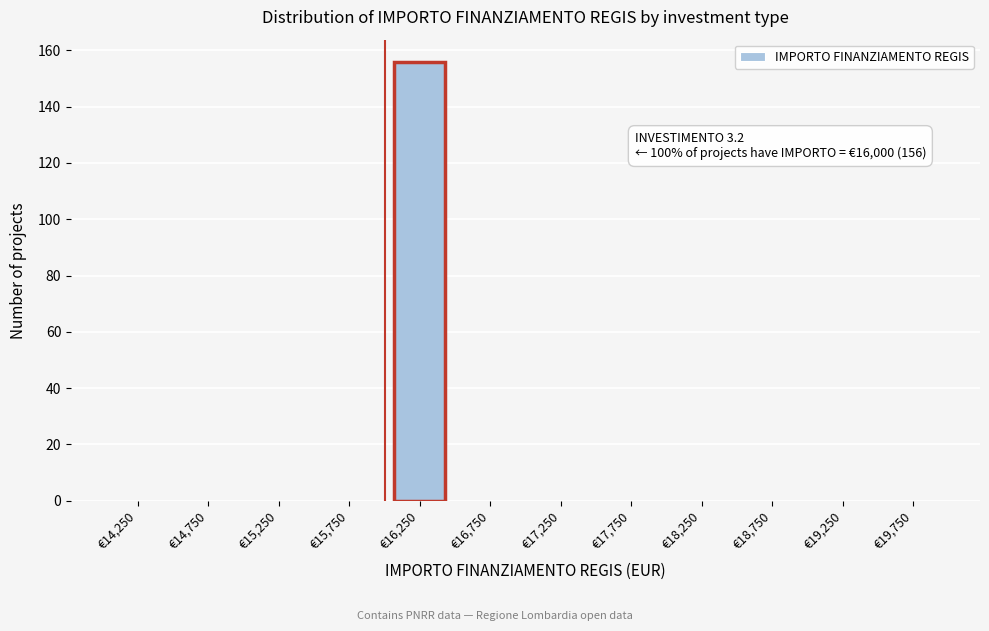

Reading left to right, transcribe all the data shown in this chart.

€14,250=0	€14,750=0	€15,250=0	€15,750=0	€16,250=156	€16,750=0	€17,250=0	€17,750=0	€18,250=0	€18,750=0	€19,250=0	€19,750=0